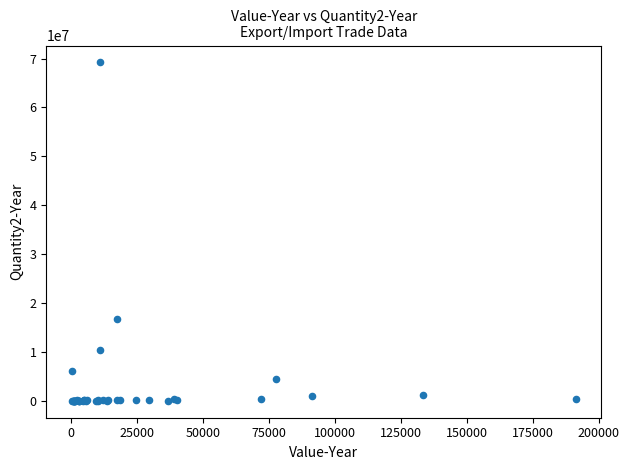

What Y value in the scatter plot is closest to 34600009?

16697699